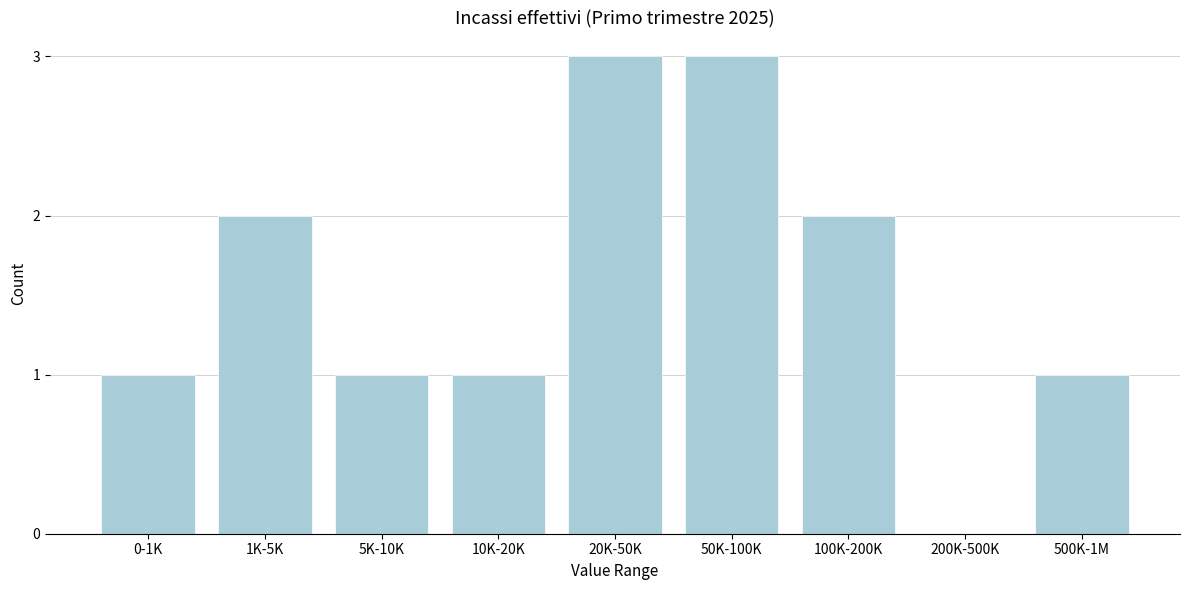

Reading right to left, transcribe all the data shown in this chart.

500K-1M=1	200K-500K=0	100K-200K=2	50K-100K=3	20K-50K=3	10K-20K=1	5K-10K=1	1K-5K=2	0-1K=1